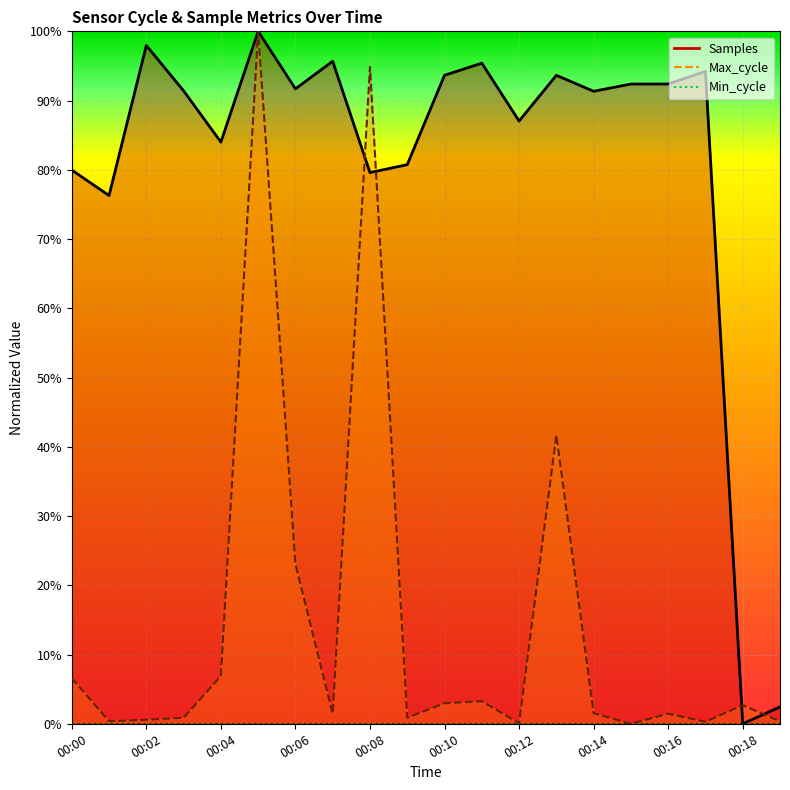

In Max_cycle, how many points are higher than both neighbors (excluding endpoints)?

6